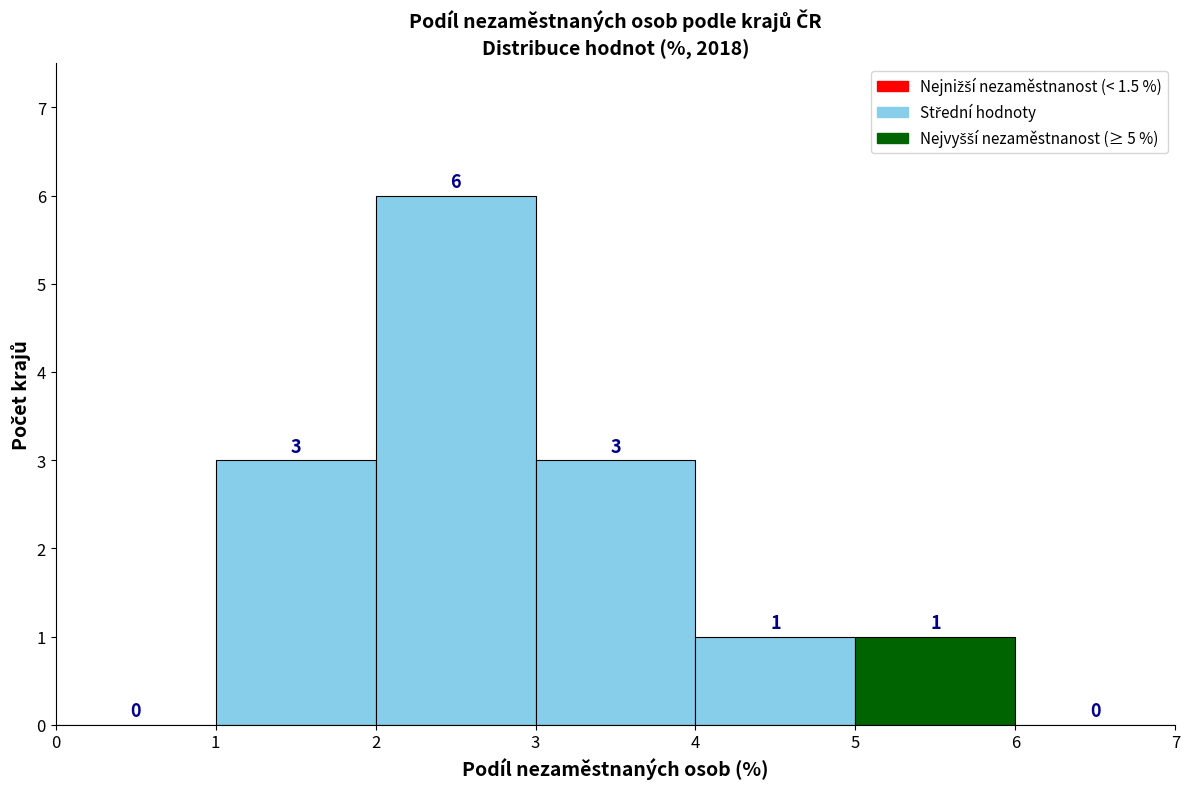

Which range on the x-axis has the tallest bar?

2 to 3